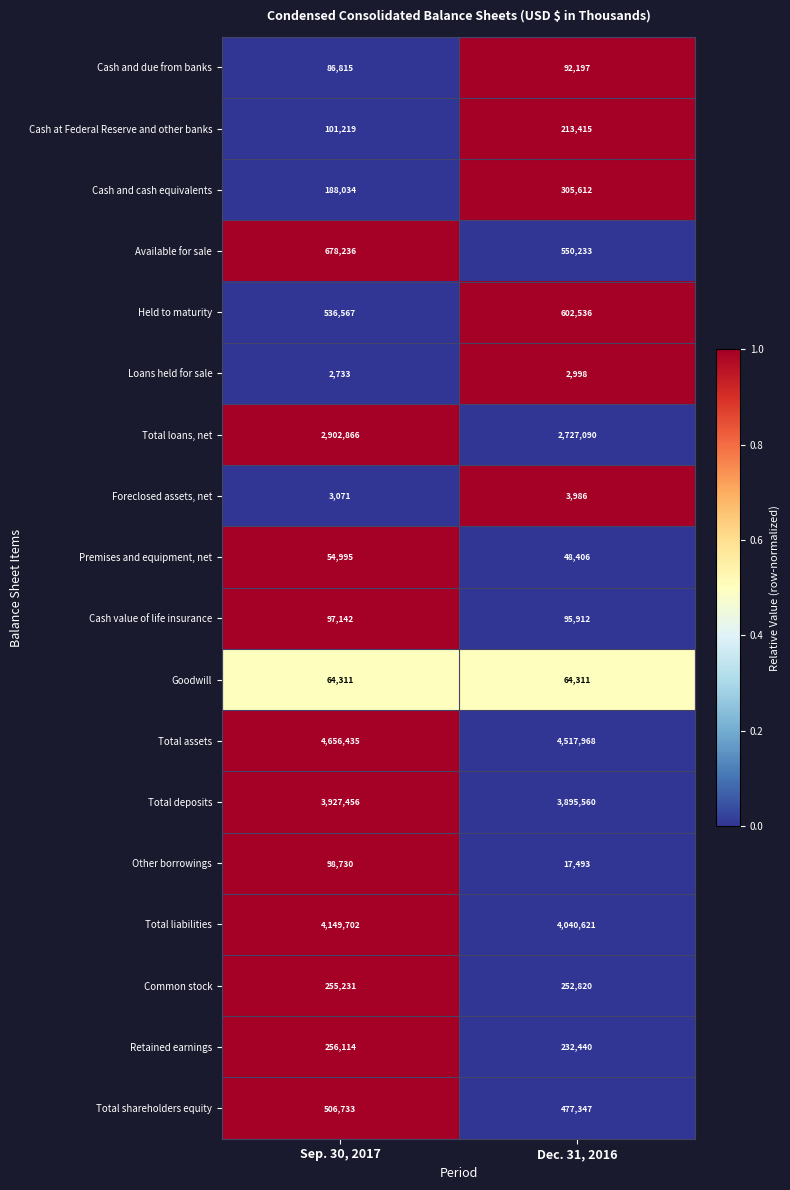

What is the maximum value for Cash at Federal Reserve and other banks?

213415